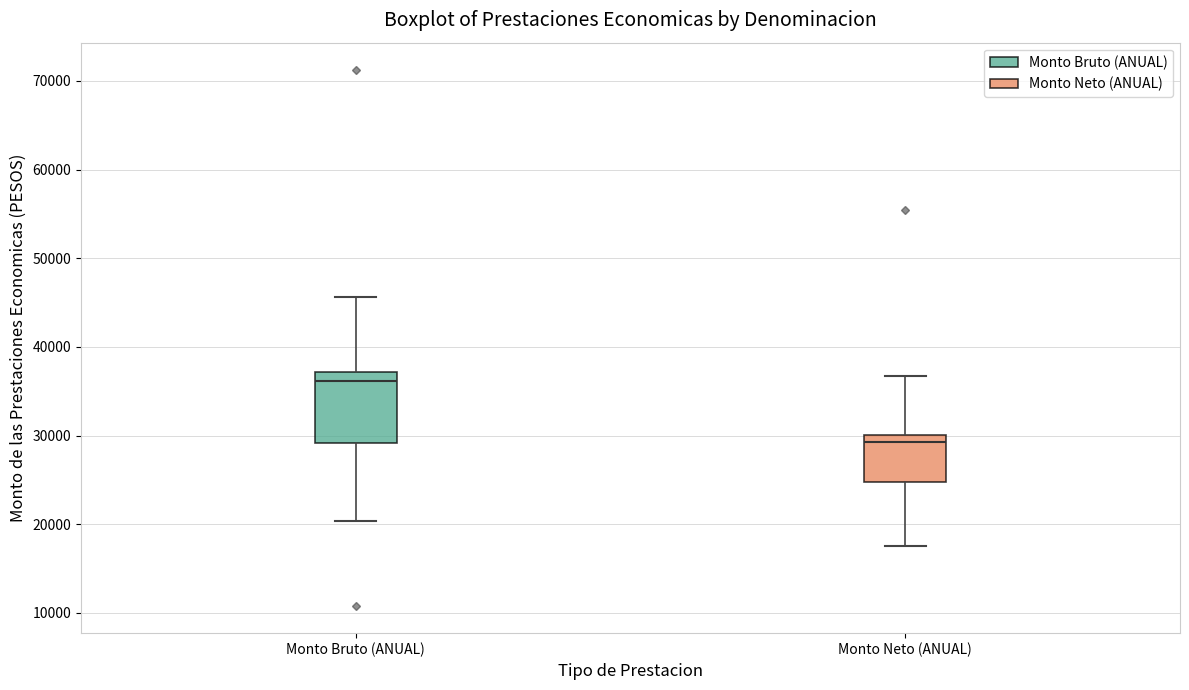

Reading left to right, read every box against the y-axis: the position of its median line, the range the box covers, and the ends of its whiskers. The values are not printed on the chart, so give them approximately, as read against the axis.

Monto Bruto (ANUAL): median 36000, box 29000 to 37000, whiskers 20000 to 46000
Monto Neto (ANUAL): median 29000, box 25000 to 30000, whiskers 18000 to 37000